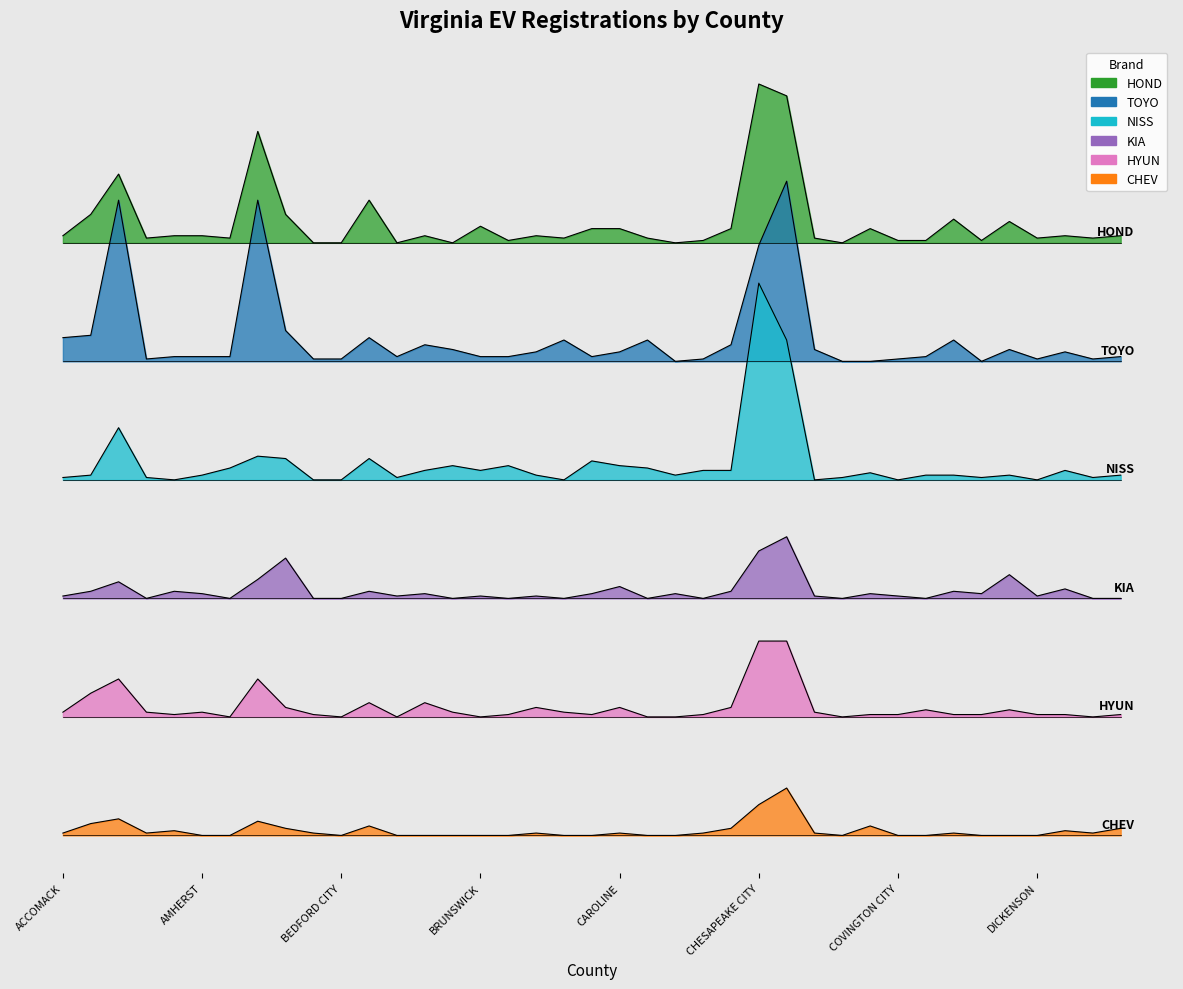

Rank the series by their maximum value, from lowest to highest.

CHEV, HYUN, KIA, NISS, TOYO, HOND